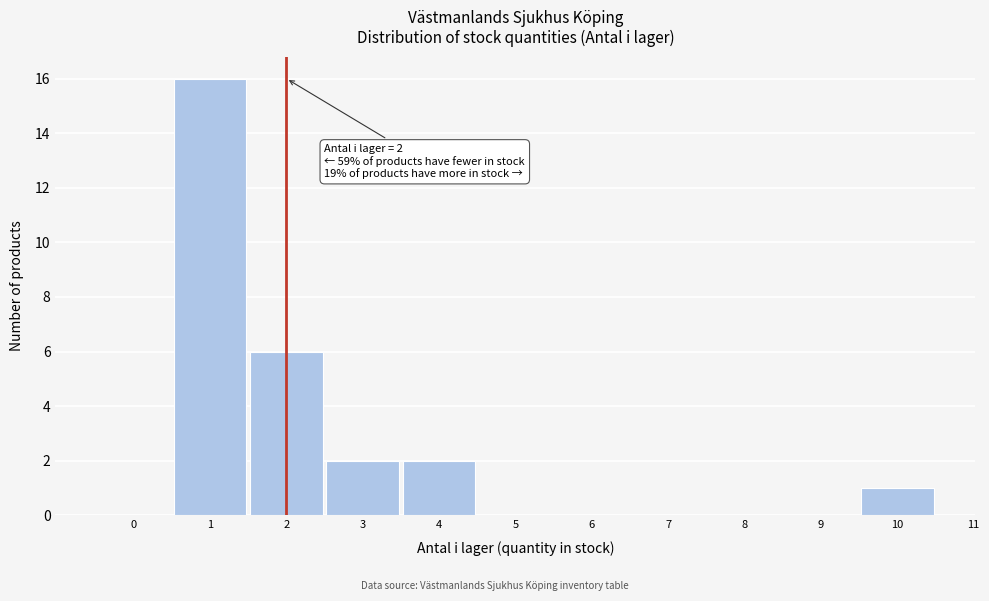

Over which range of the x-axis is the bar tallest?

0.5 to 1.5